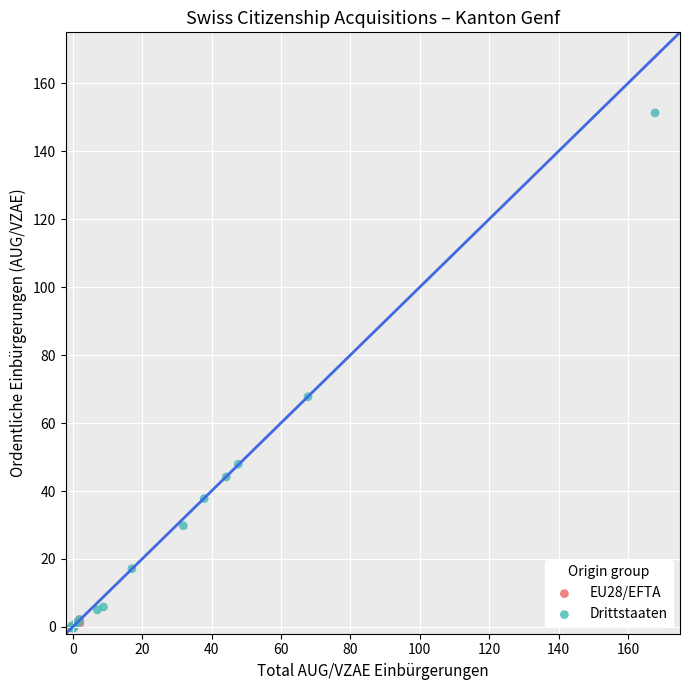

Which series has the widest spread of Y values?

Drittstaaten